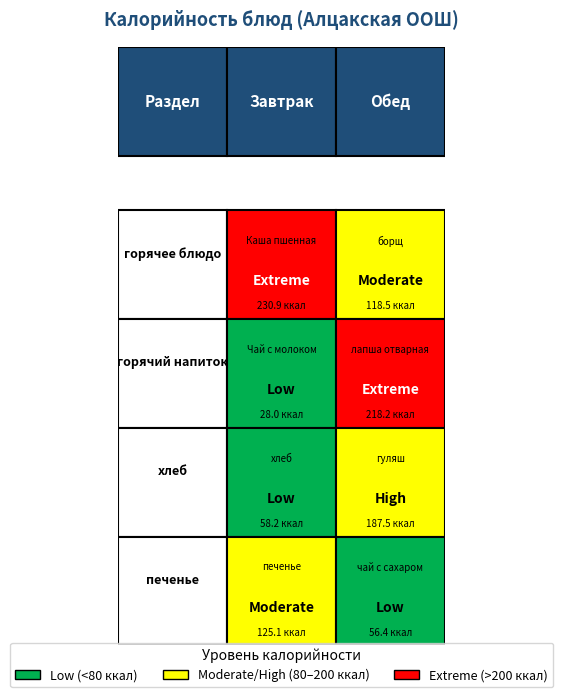

Where does the Обед series first go above 187?

1